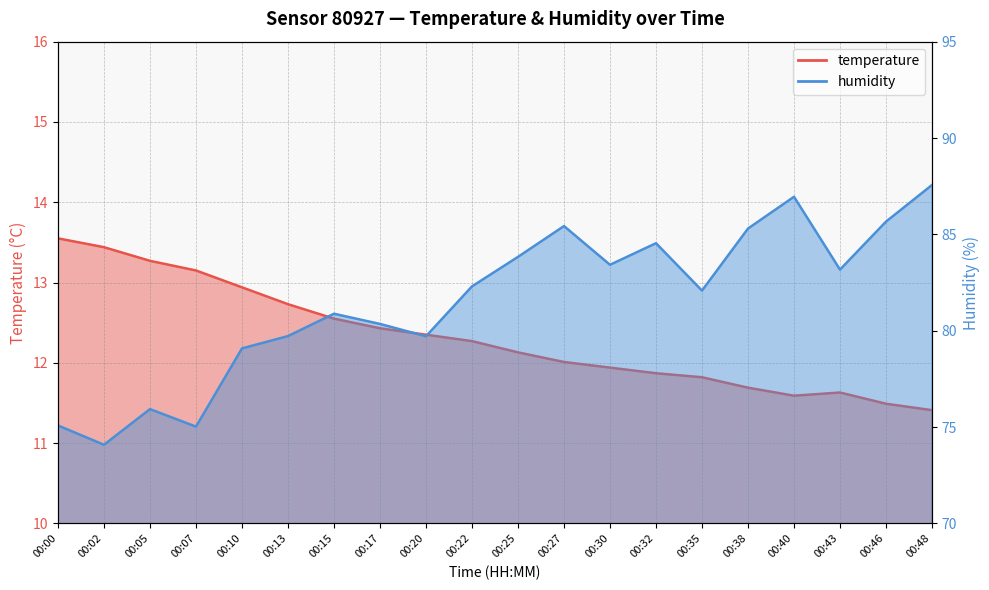

What is the value of the temperature point at the 15th from the left?

11.8